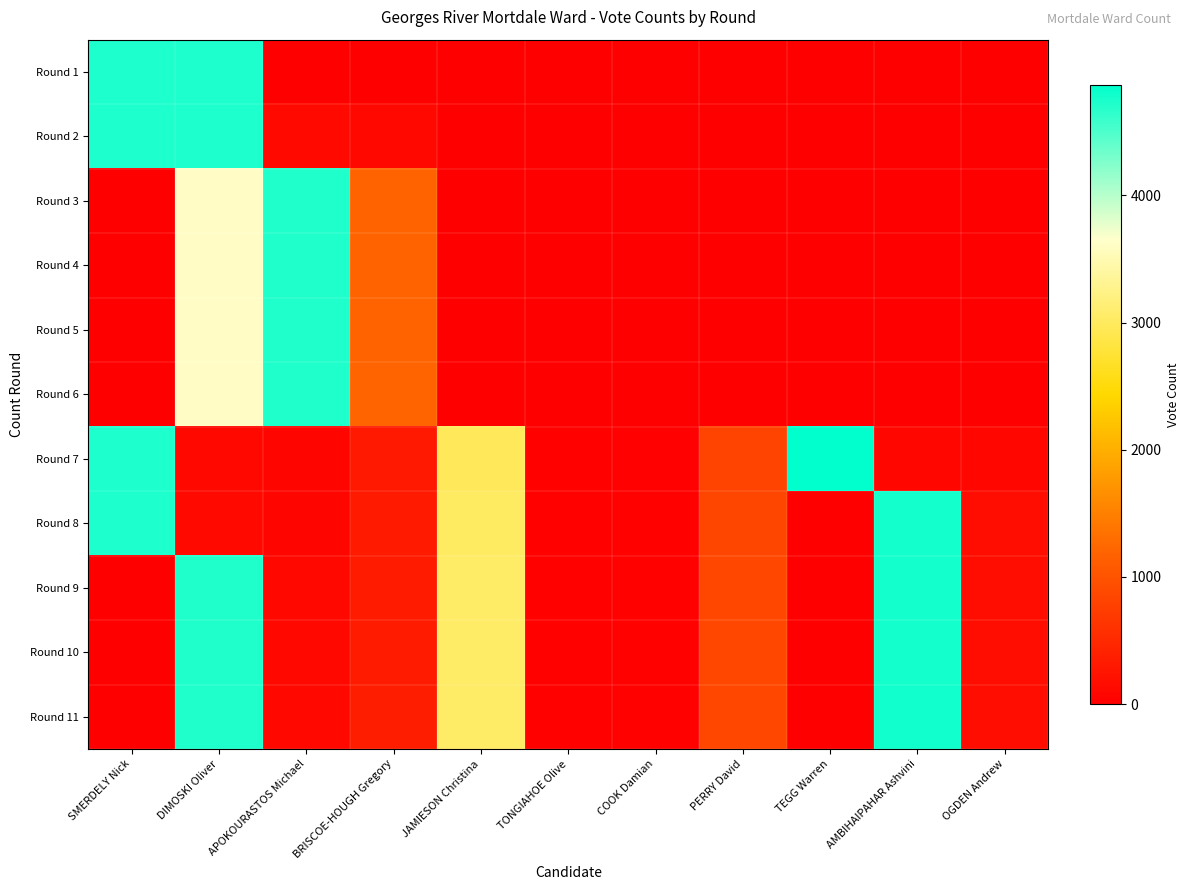

Between PERRY David and DIMOSKI Oliver, which is larger?

DIMOSKI Oliver